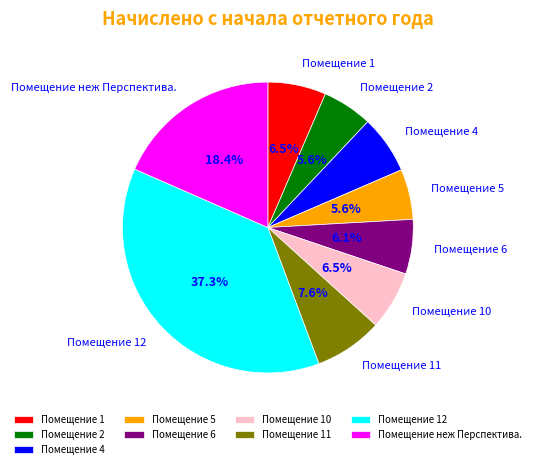

How many slices are in this pie chart?

9